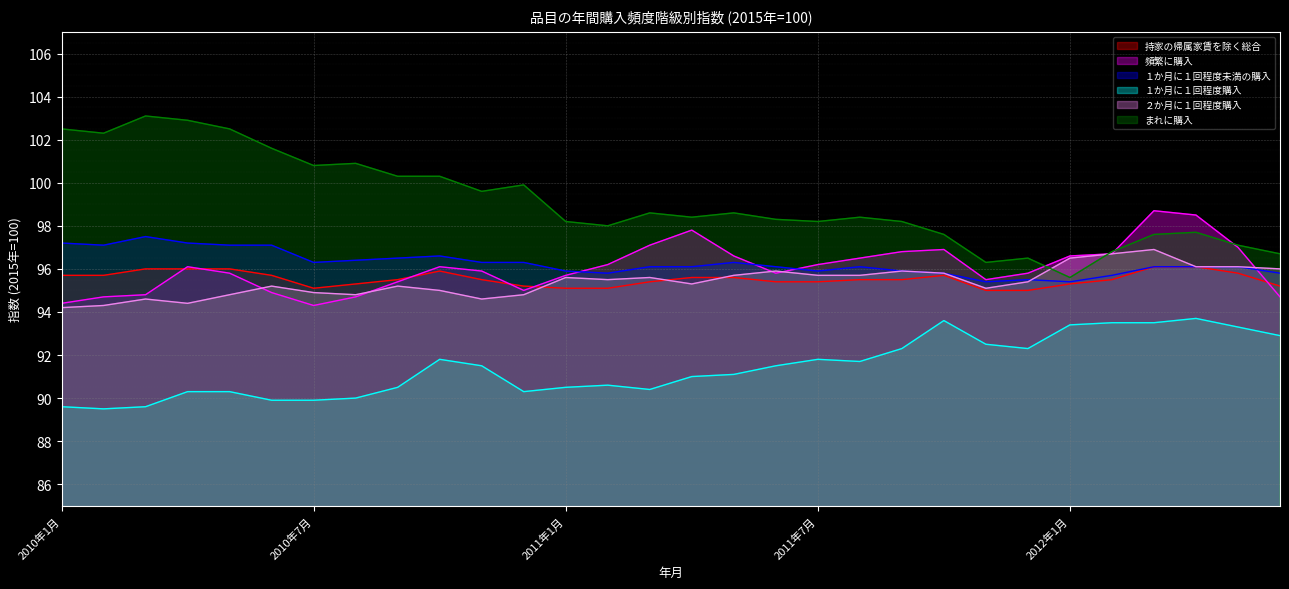

True or false: １か月に１回程度未満の購入 and 頻繁に購入 cross at least once.

True